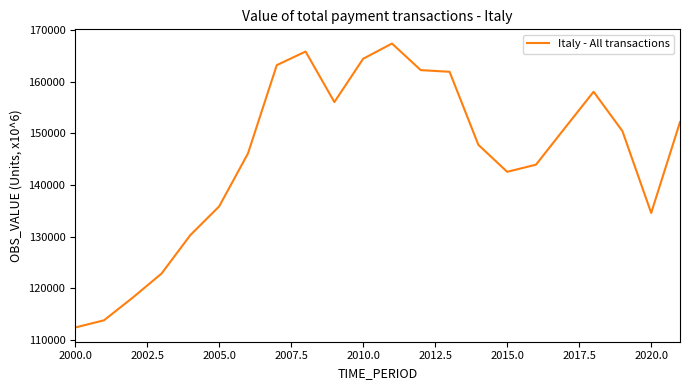

How many values are below 150436?

11